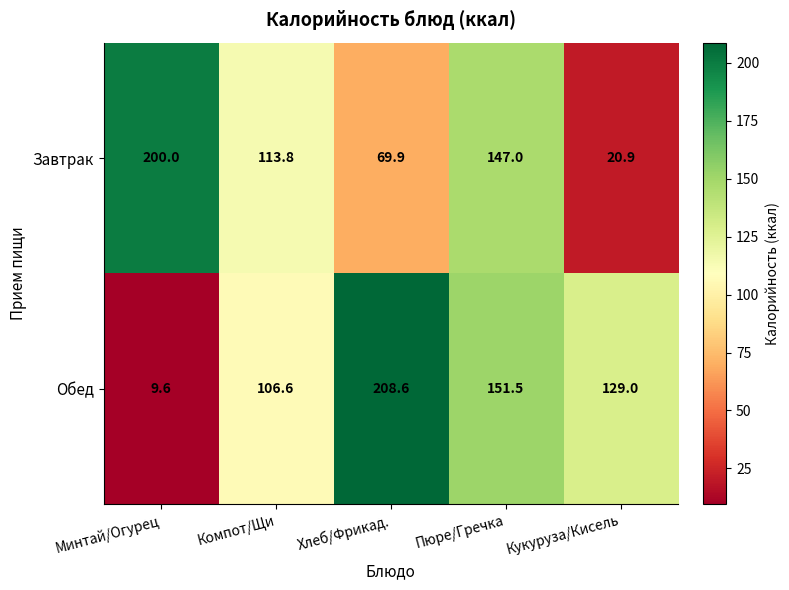

Which series has the largest total across all categories?

Обед